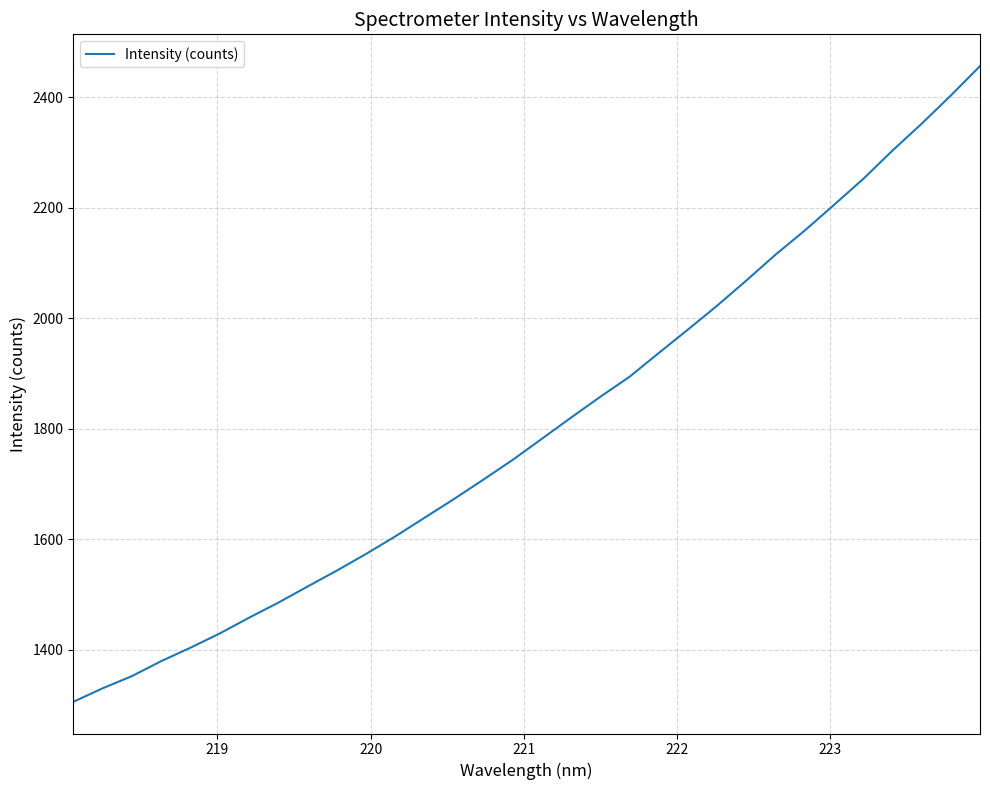

Is this an area chart (filled region under the line)?

No